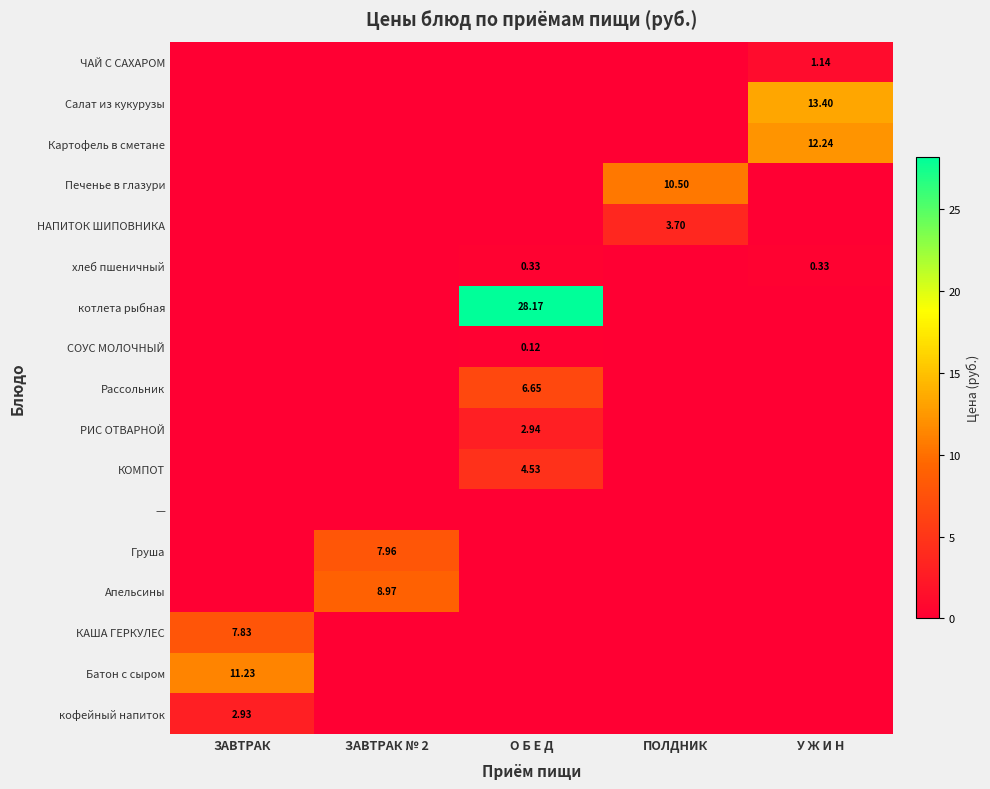

At which category is the sum across all series the highest?

О Б Е Д